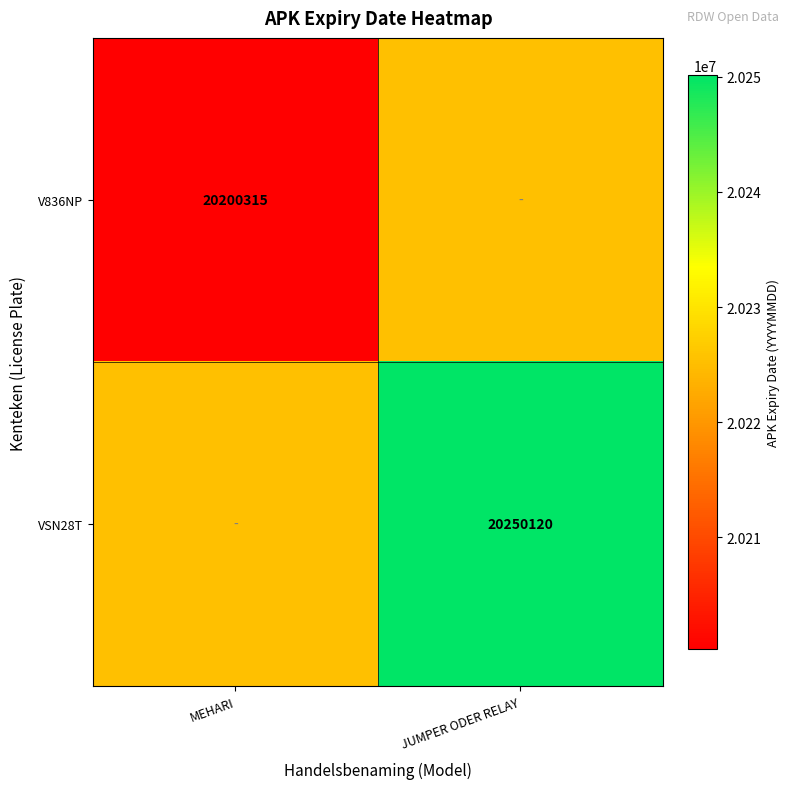

What is the difference between the highest and lowest values at MEHARI?

24902.5